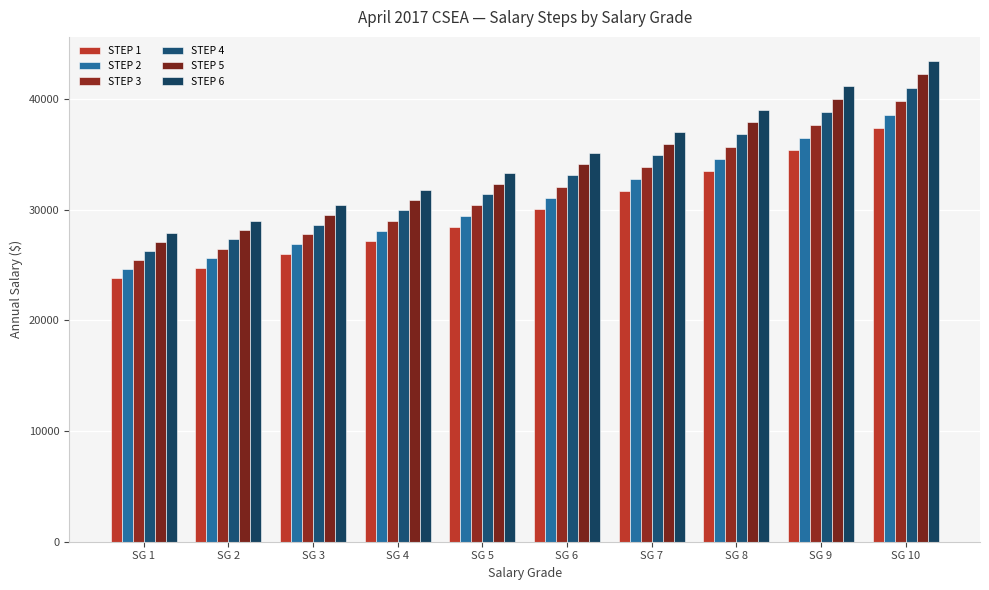

Where is STEP 3 nearest to the value 32630?

SG 6